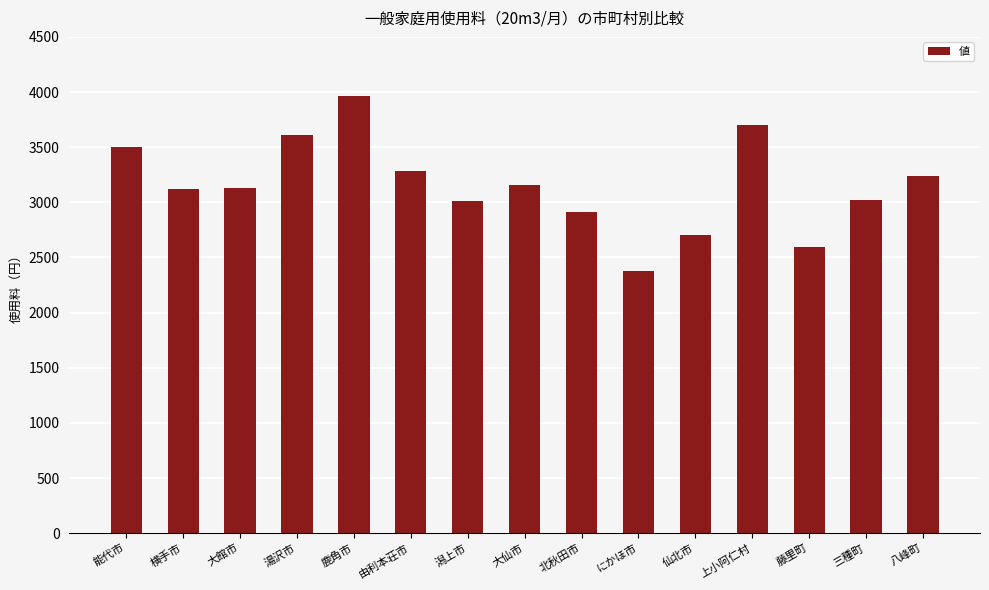

What is the value of the 14th bar from the left?

3020